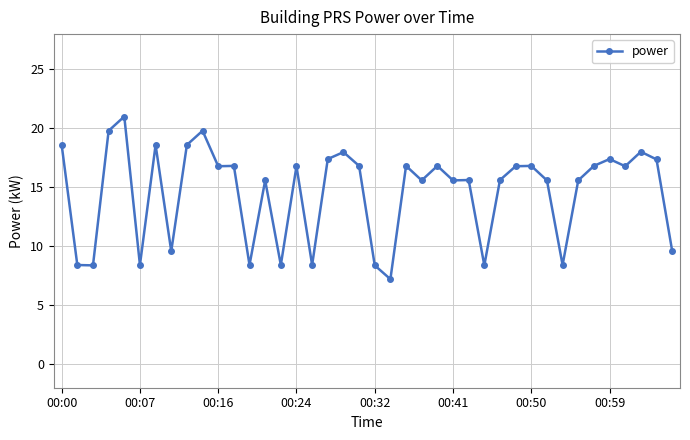

What is the value of the 16th point from the left?

16.8